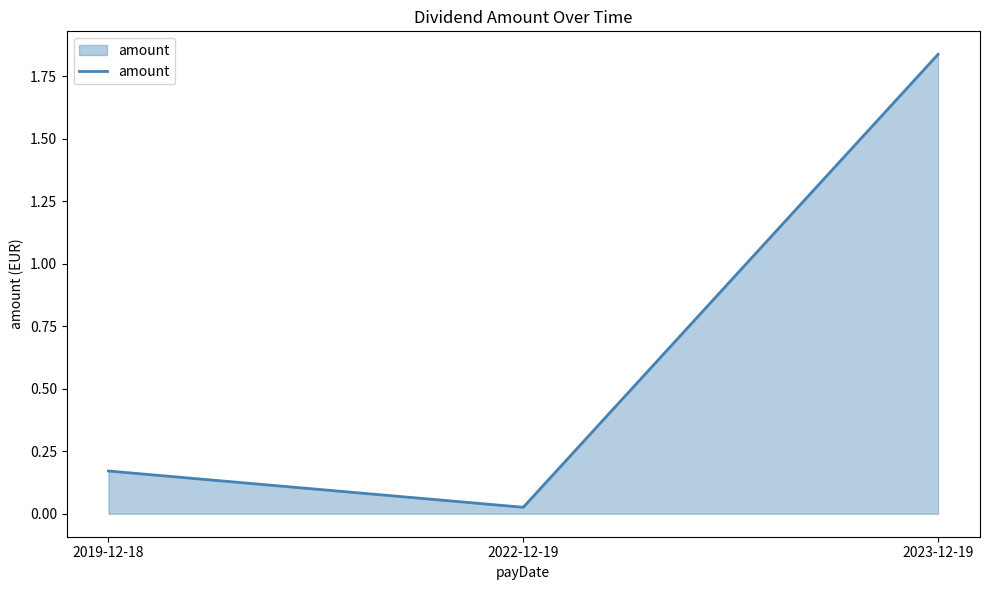

Does the chart have visible grid lines?

No